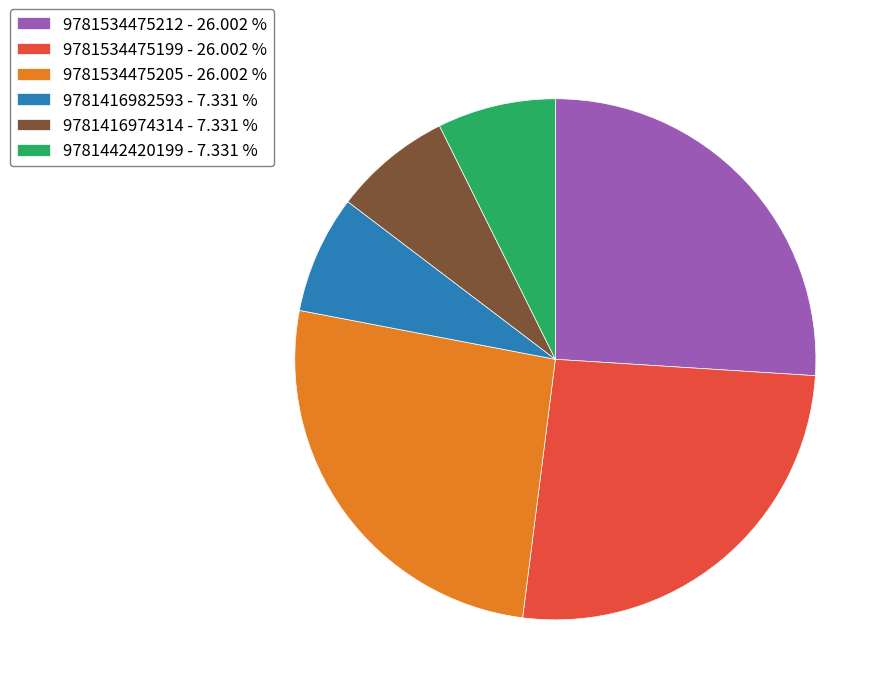

Is the sum of 9781416982593 - 7.331 % and 9781534475212 - 26.002 % greater than half?

No